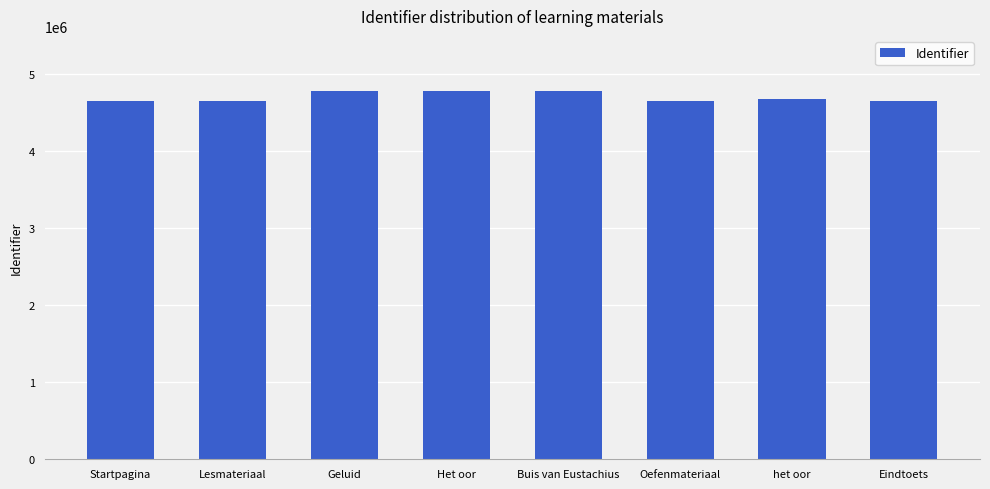

What is the smallest value displayed?

4645810